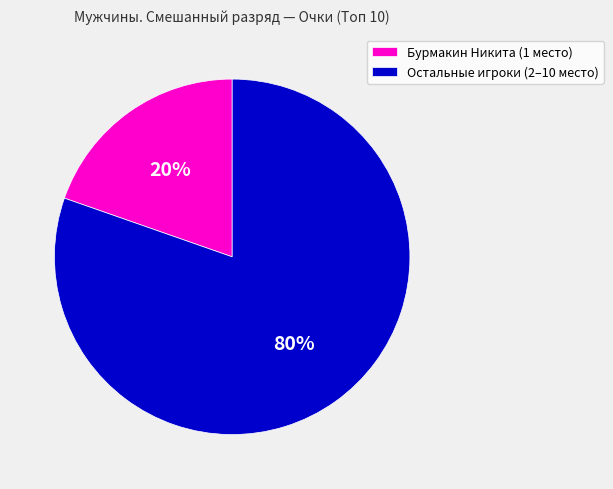

How many slices are in this pie chart?

2